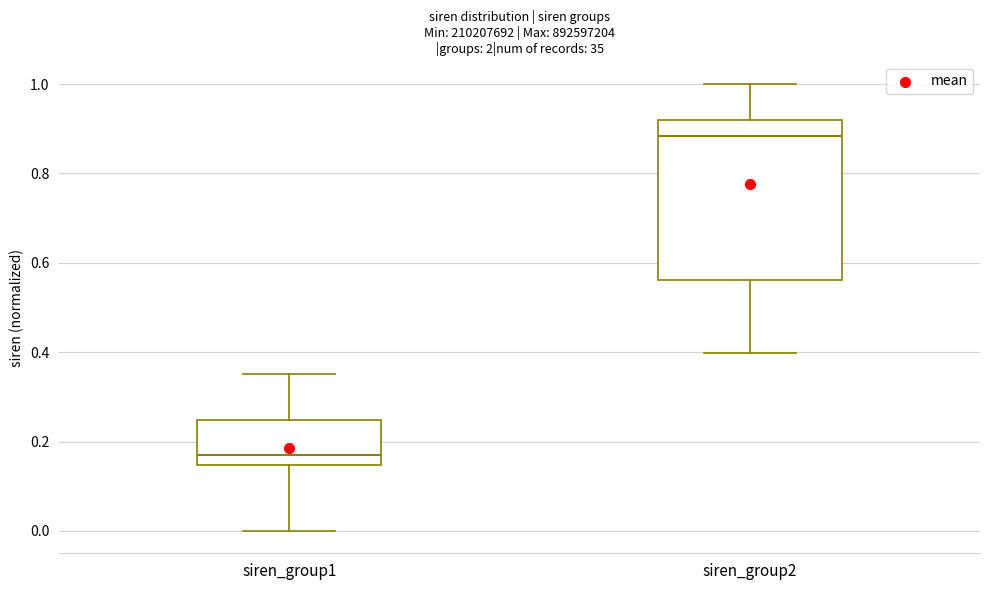

Comparing the boxes themselves (not the whiskers), which one is the tallest?

siren_group2